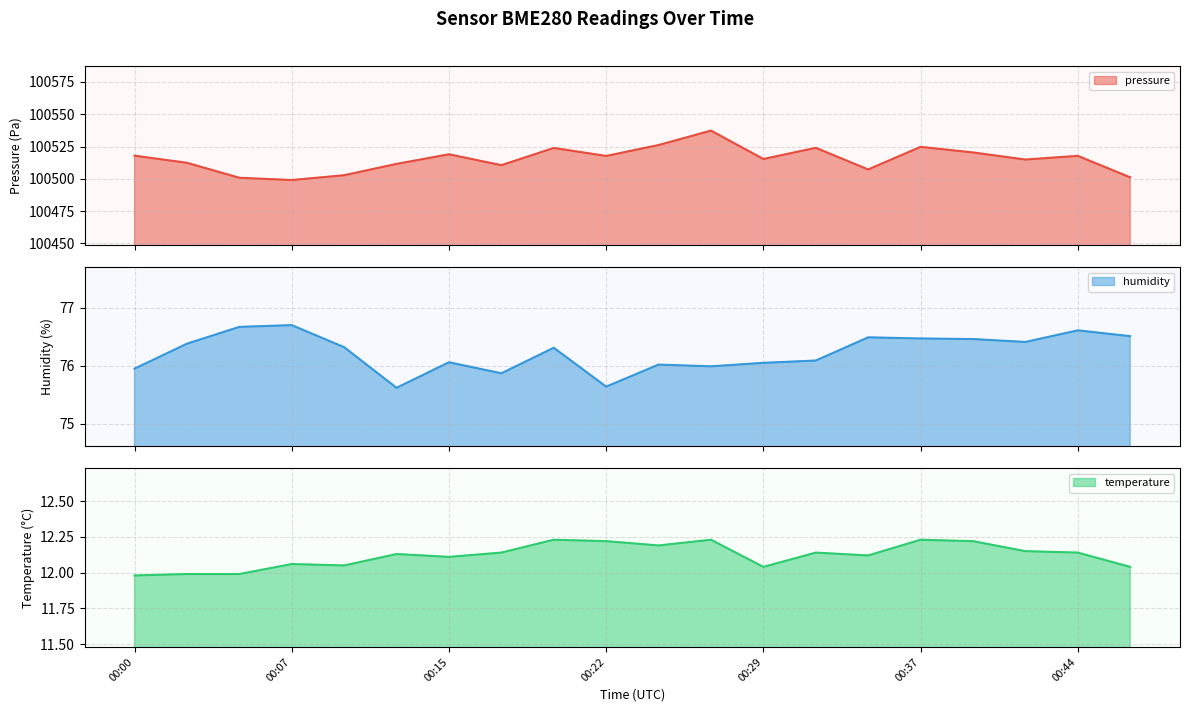

The value of pressure at 00:37 is 100524.8. True or false?

True